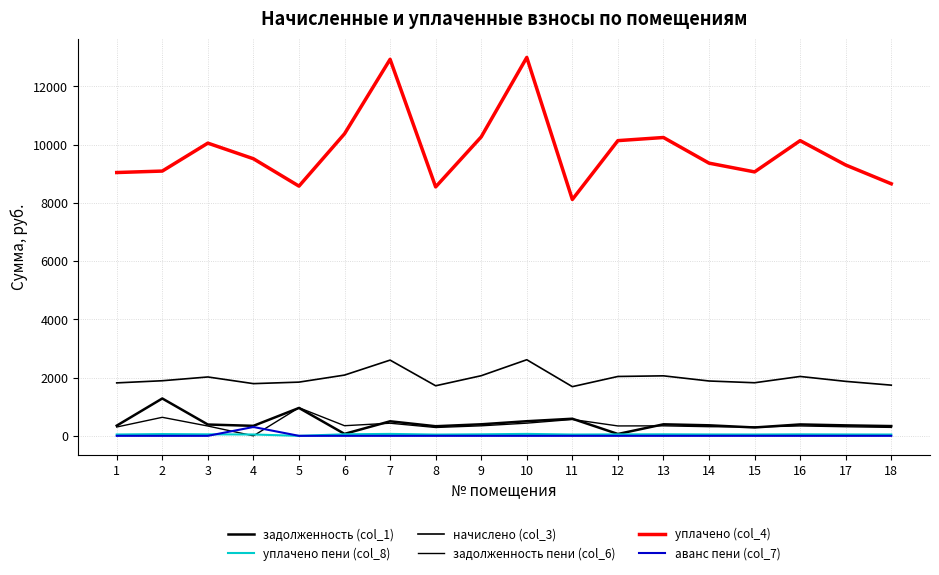

At which label does уплачено (col_4) reach its peak?

10